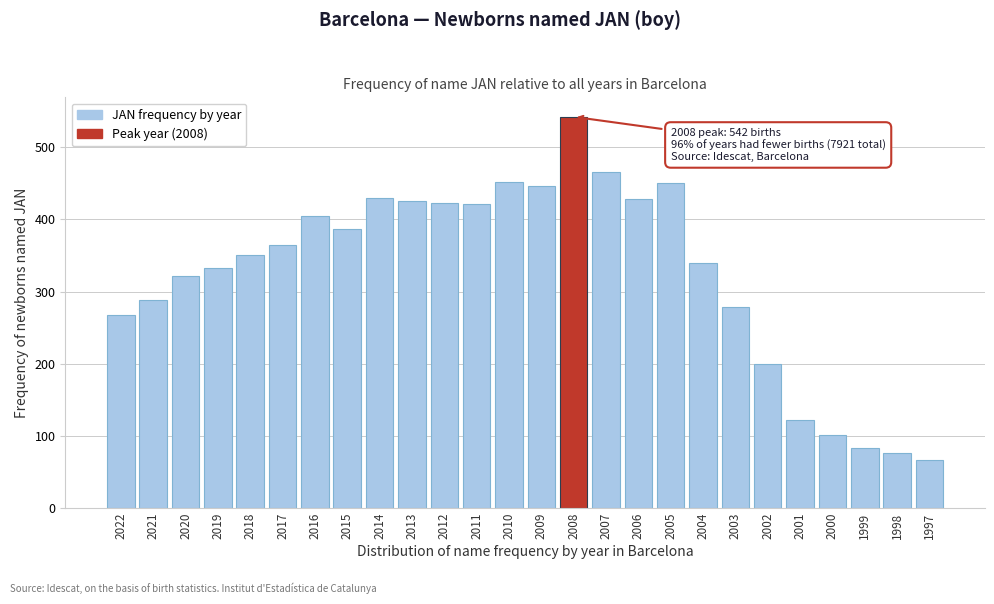

At which category does the chart reach its peak across all series?

2008